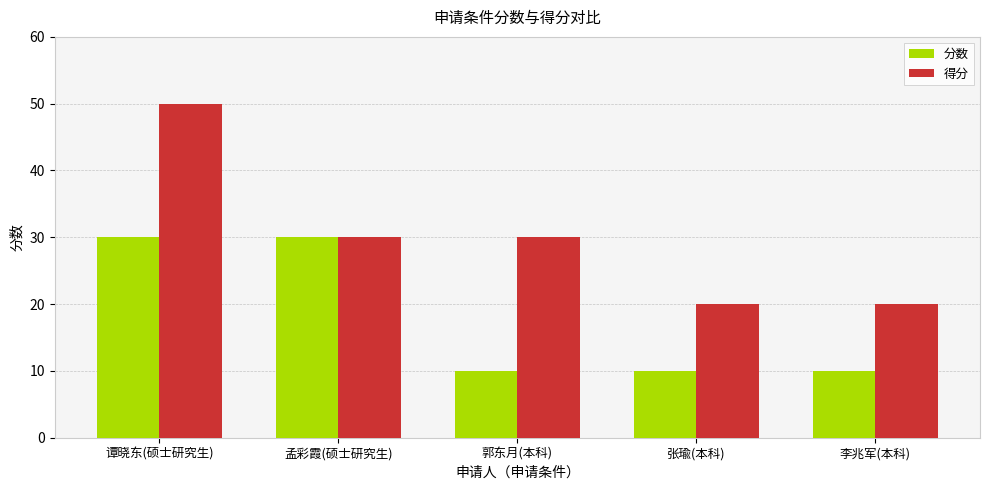

Count the 分数 values in the range 10 to 30.

5